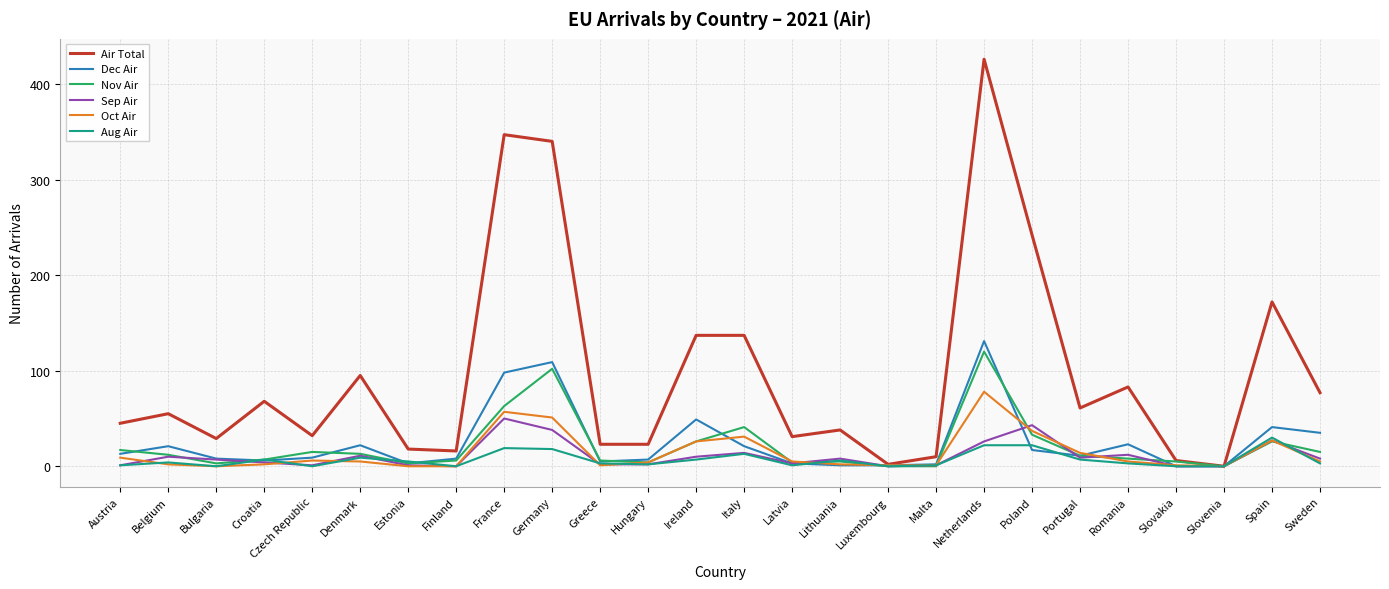

Which label corresponds to the largest value in the chart?

Netherlands